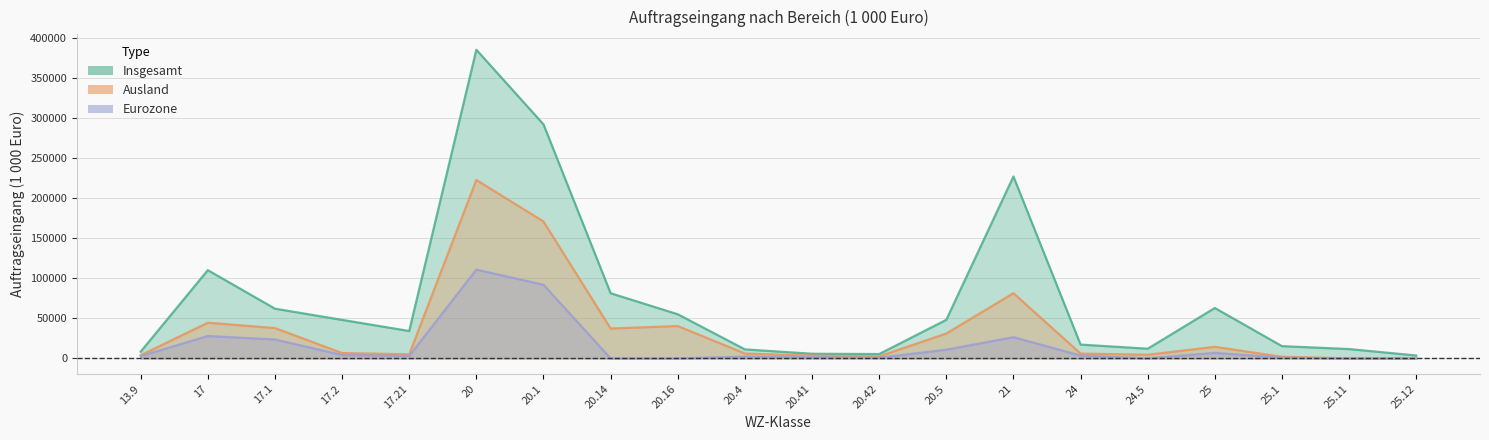

At 21, list the series in order from smallest to largest.

Eurozone, Ausland, Insgesamt